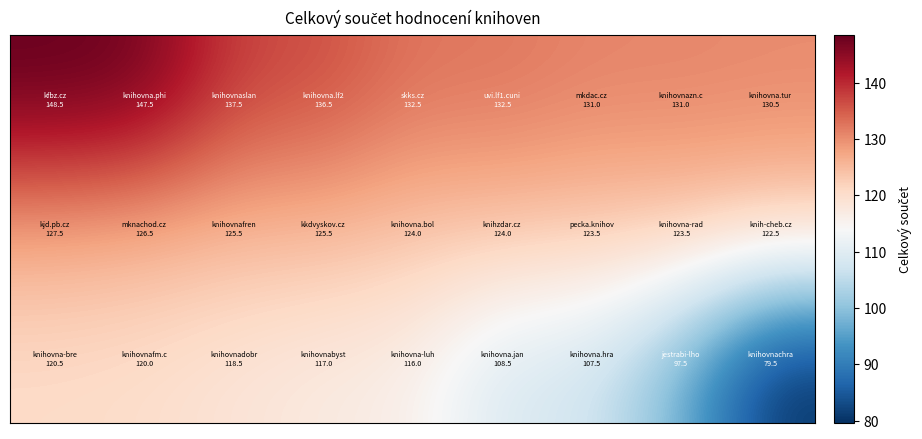

What is the smallest value displayed?

79.5